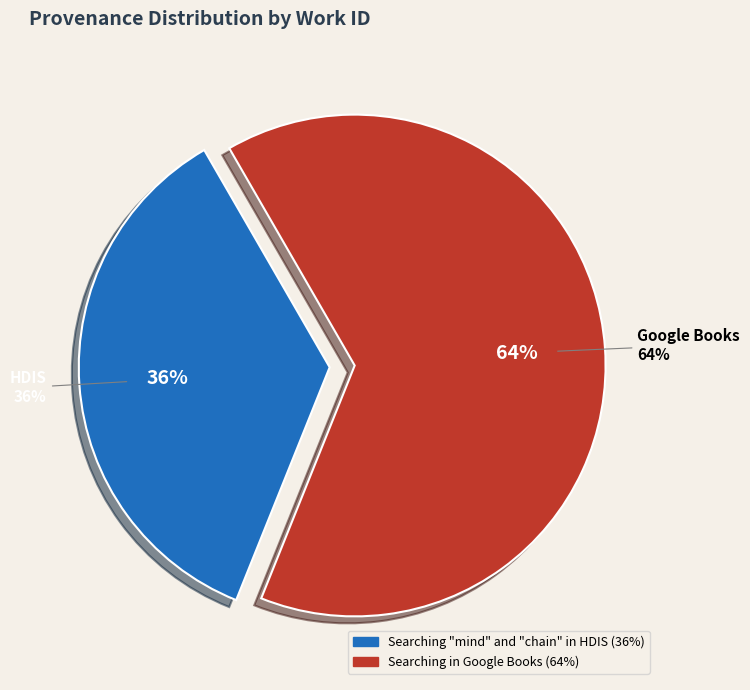

Do Searching "mind" and "chain" in HDIS and Searching in Google Books together represent more than half of the pie?

Yes